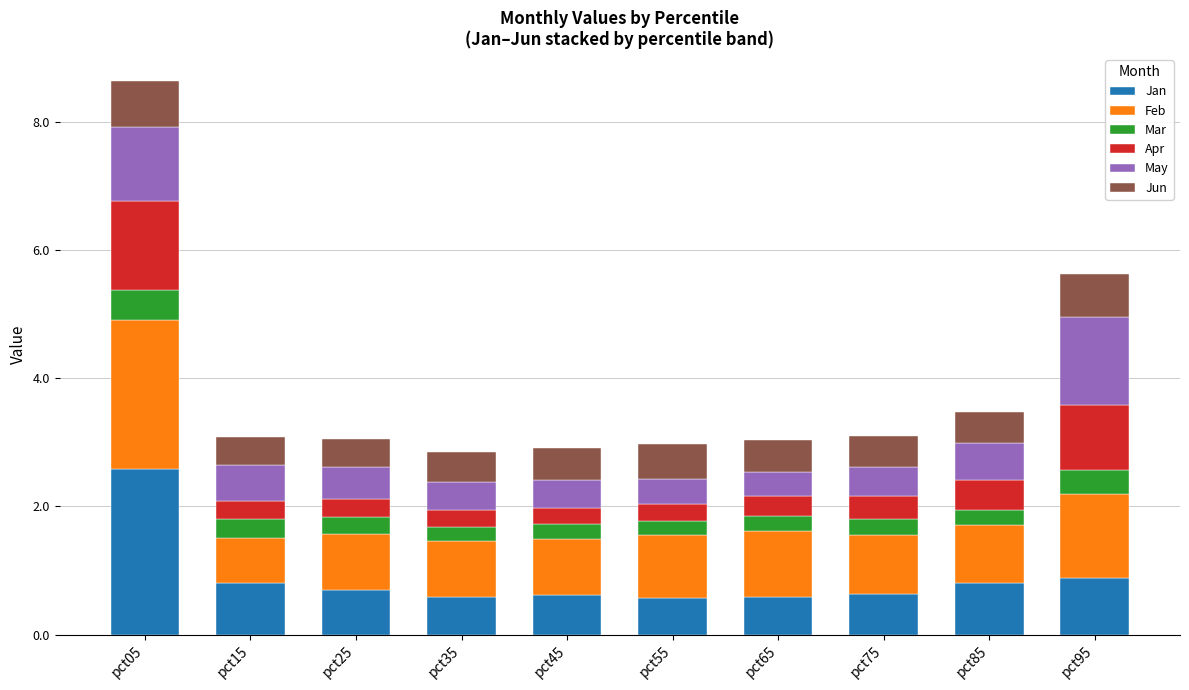

The Jan series shows 0.8 at pct85. True or false?

True